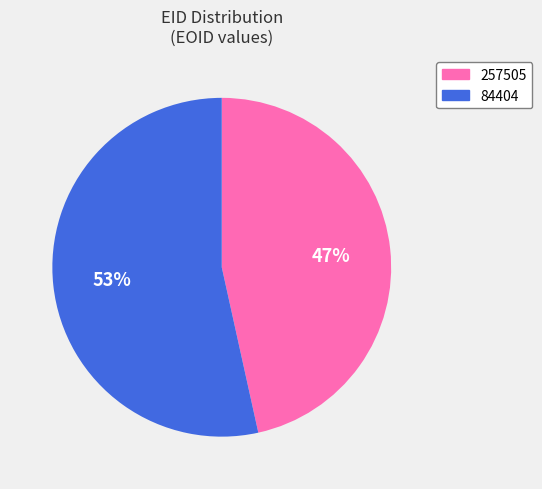

Rank the categories by value from lowest to highest.

257505, 84404